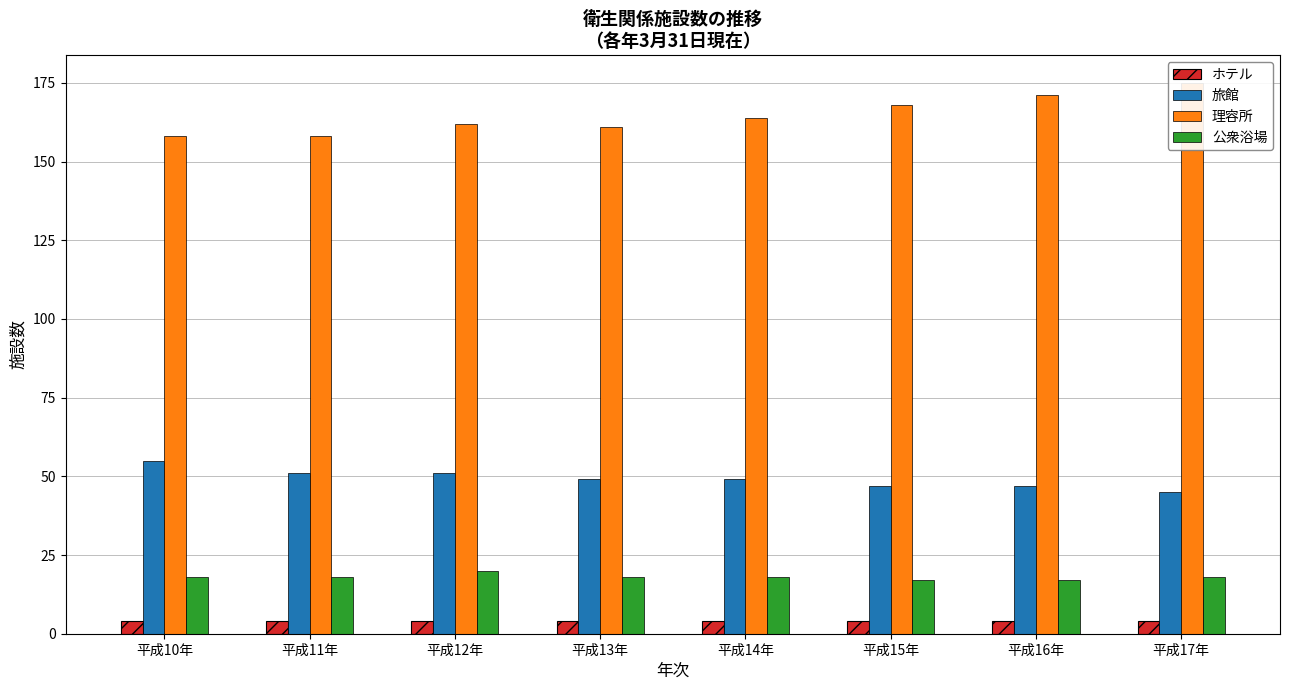

What is the approximate value of ホテル at 平成13年?

4